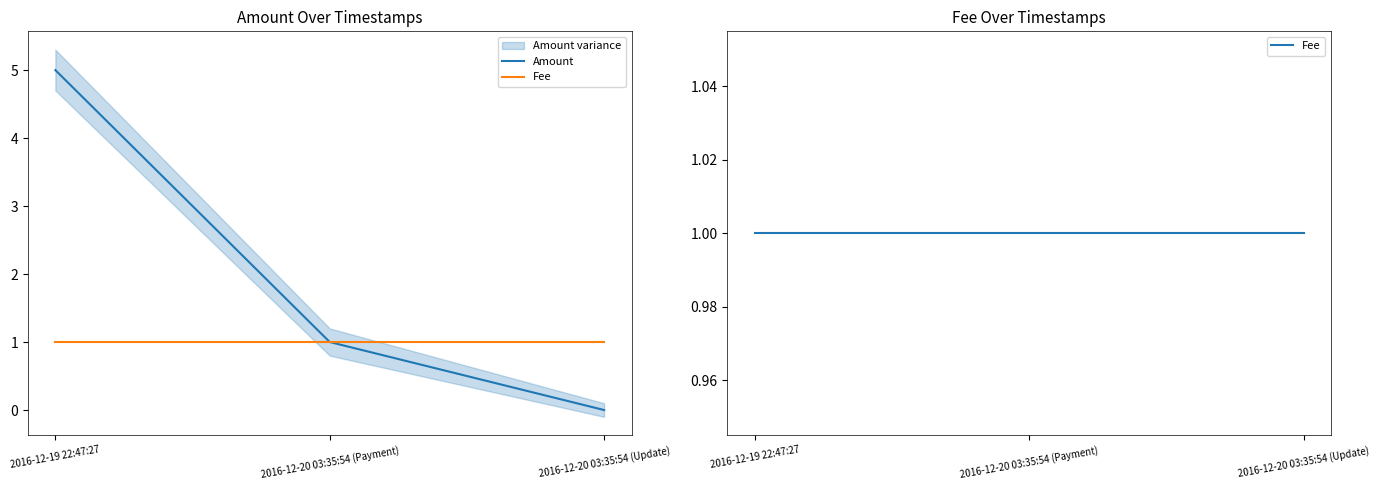

The value of Amount at 2016-12-20 03:35:54 (Payment) is 2. True or false?

False